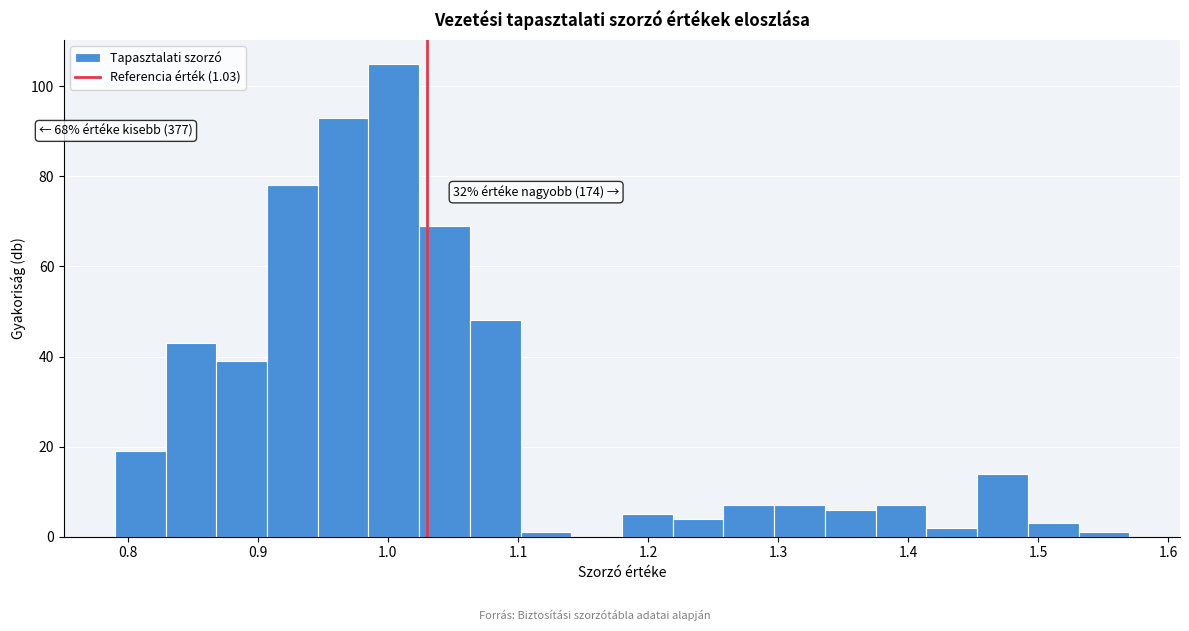

Around what value on the x-axis is the tallest bar? Give the approximate position of its centre, as read against the axis.

1.00